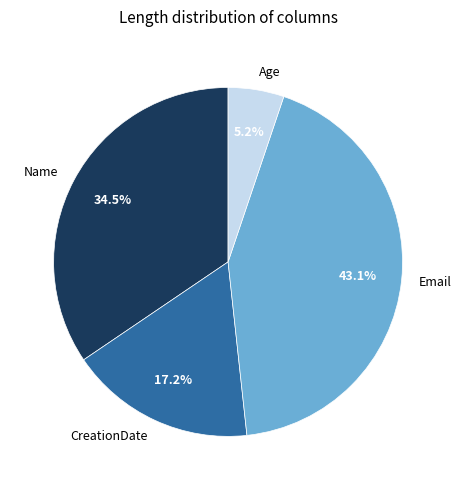

Count the number of slices in the pie.

4